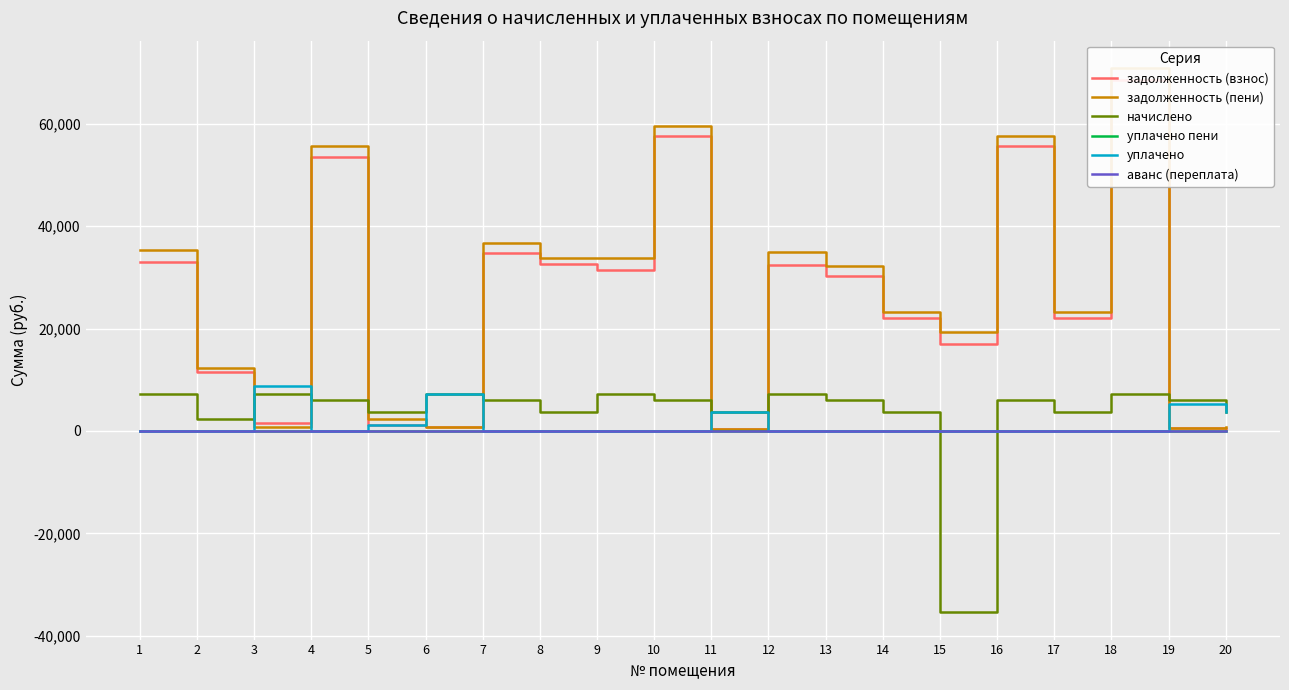

True or false: уплачено and задолженность (взнос) intersect in this chart.

True